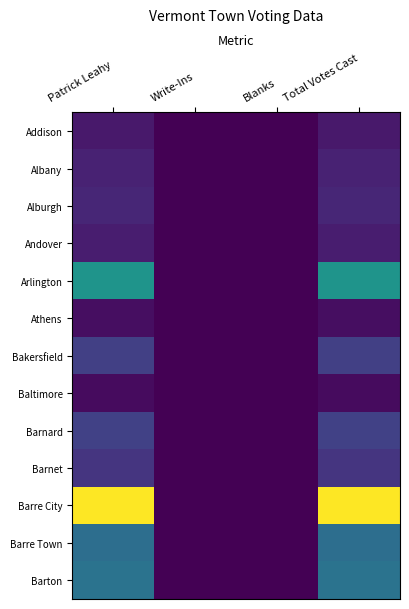

At which category is the sum across all series the highest?

Patrick Leahy